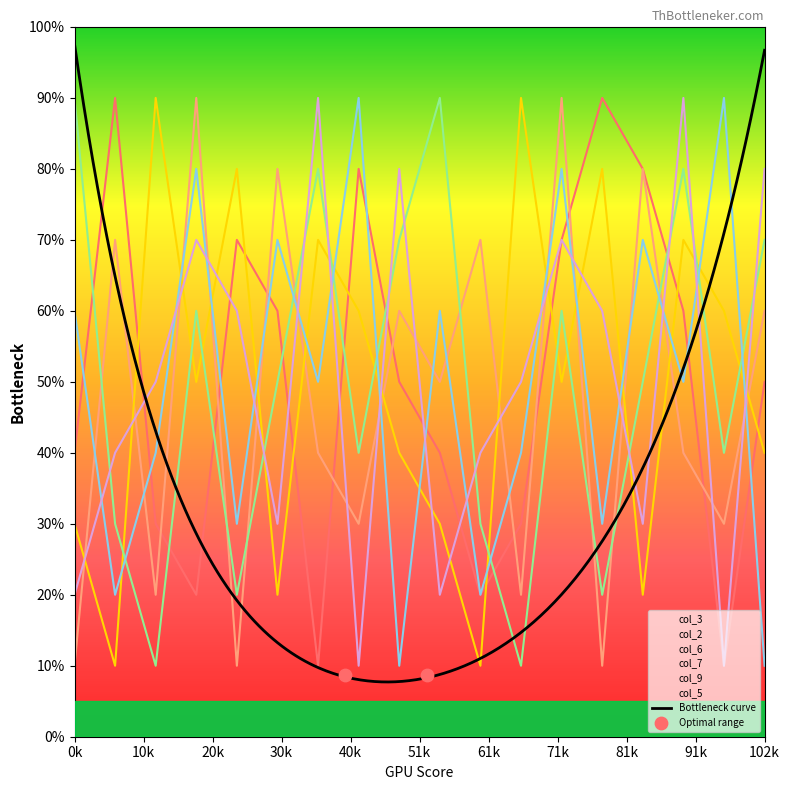

Is the value of col_5 at 3 greater than the value of col_9 at 7?

No